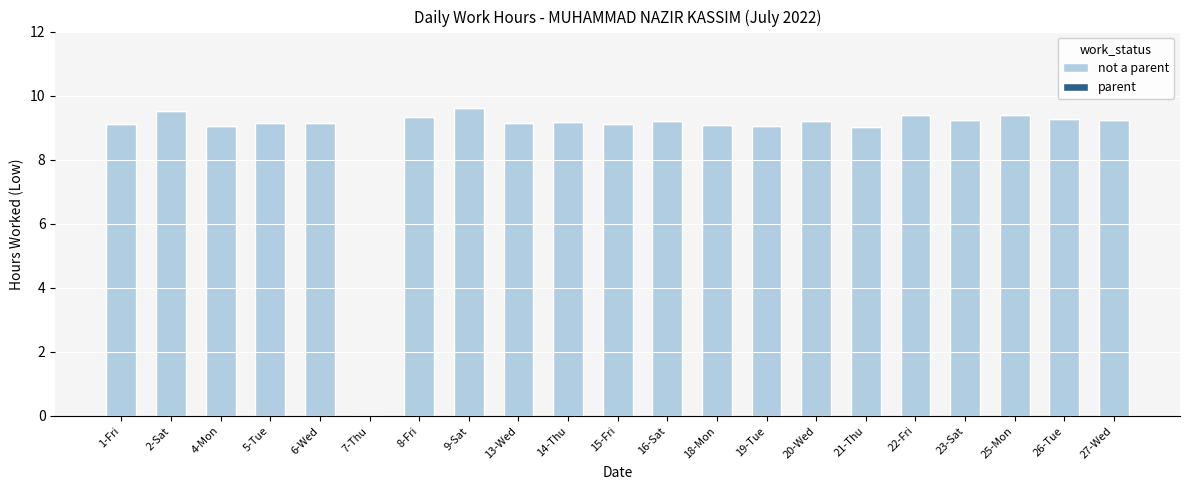

Where is the data nearest to the value 4?

7-Thu